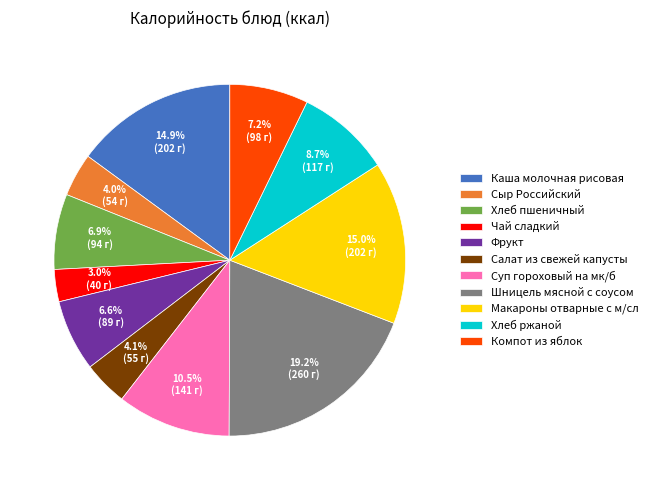

Count the number of slices in the pie.

11